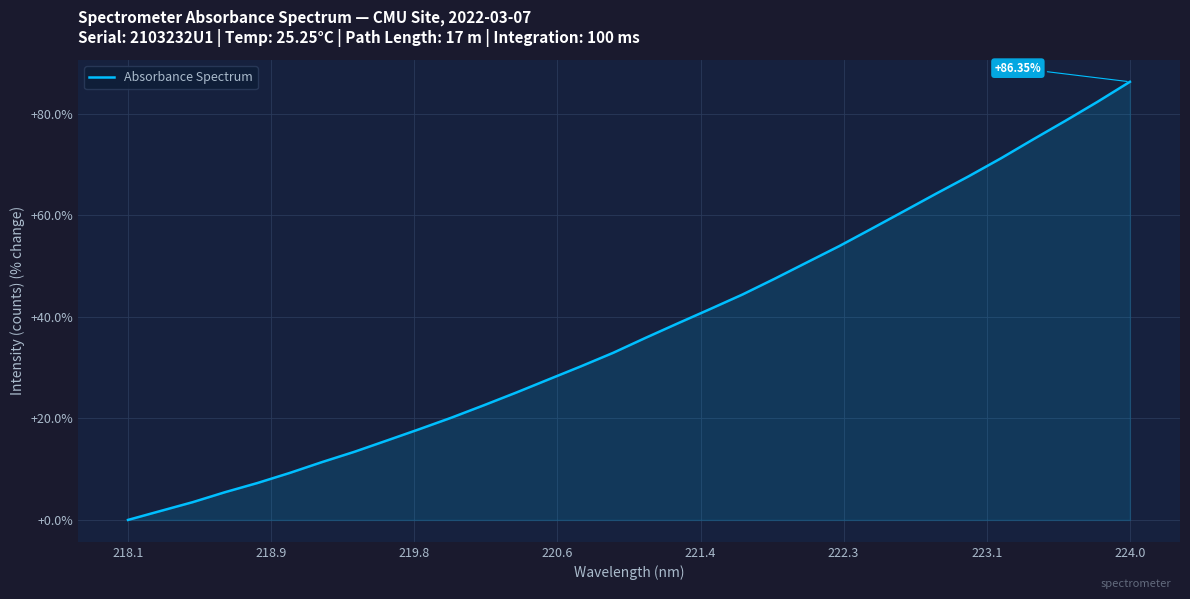

What is the sum of all values?

1201.1